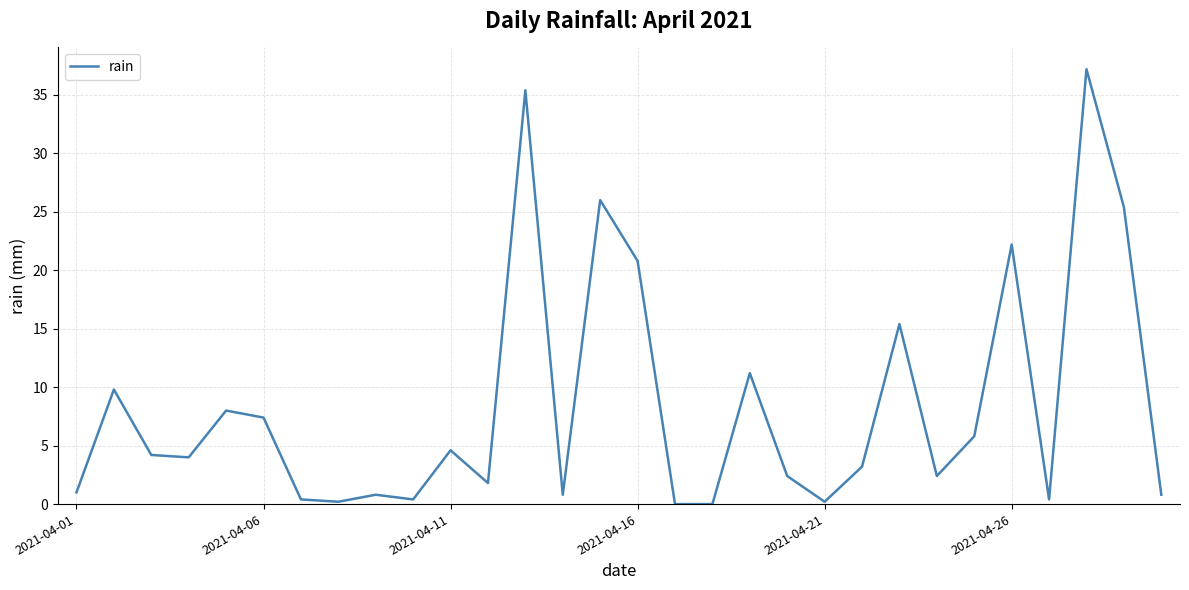

How many interior local peaks (higher than both neighbors) does the data have?

10